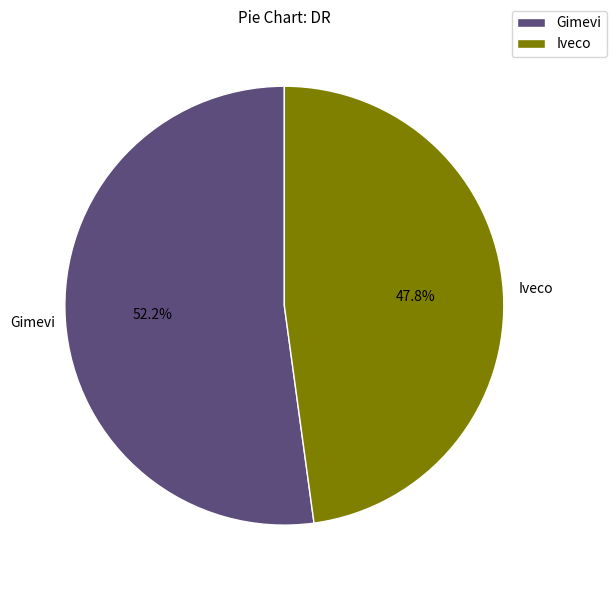

To the nearest percent, what is the difference between the largest and smallest slice percentages?

4%